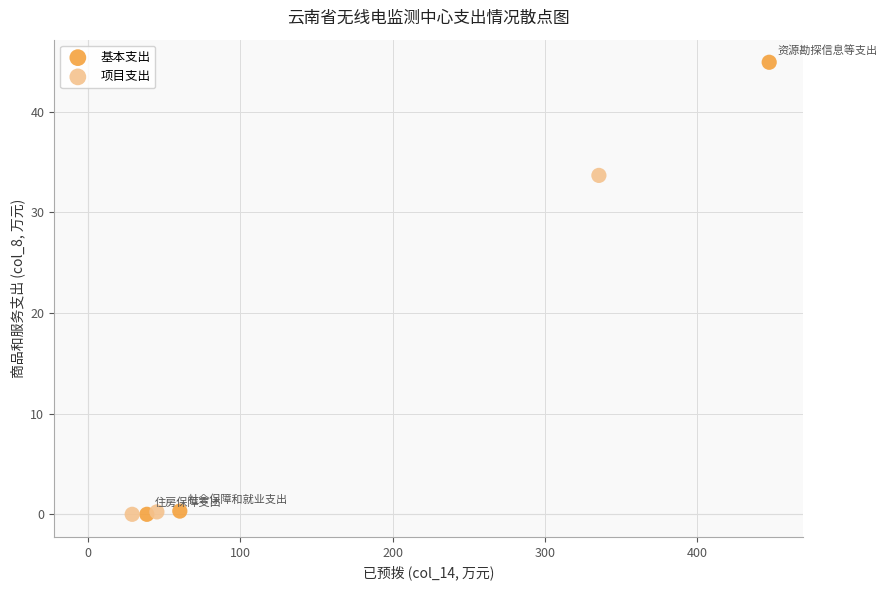

Which series reaches the maximum Y coordinate?

基本支出